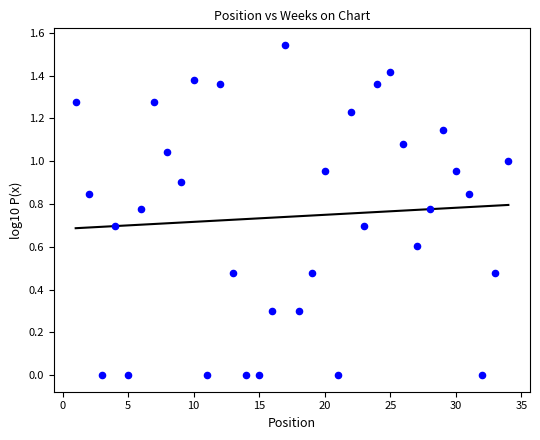

What is the range of X values (max minus min)?

33.0